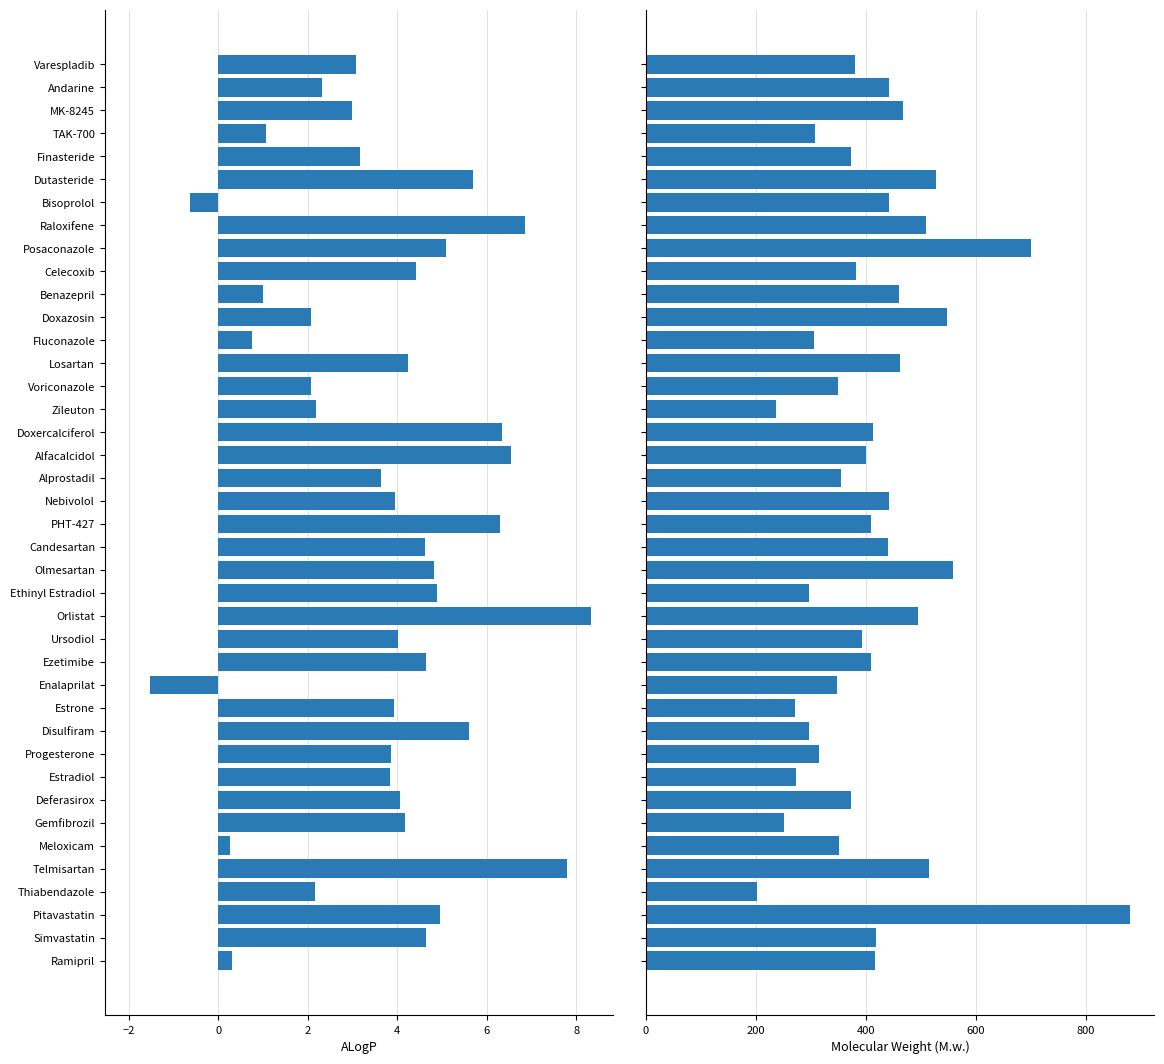

How many values in ALogP are above zero?

38